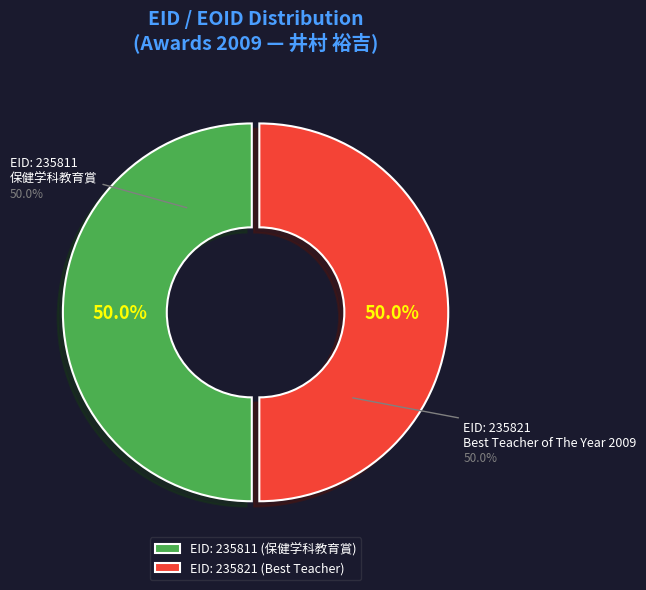

Combined, what portion of the pie is EID: 235811 (保健学科教育賞) and EID: 235821 (Best Teacher)?

100.0%